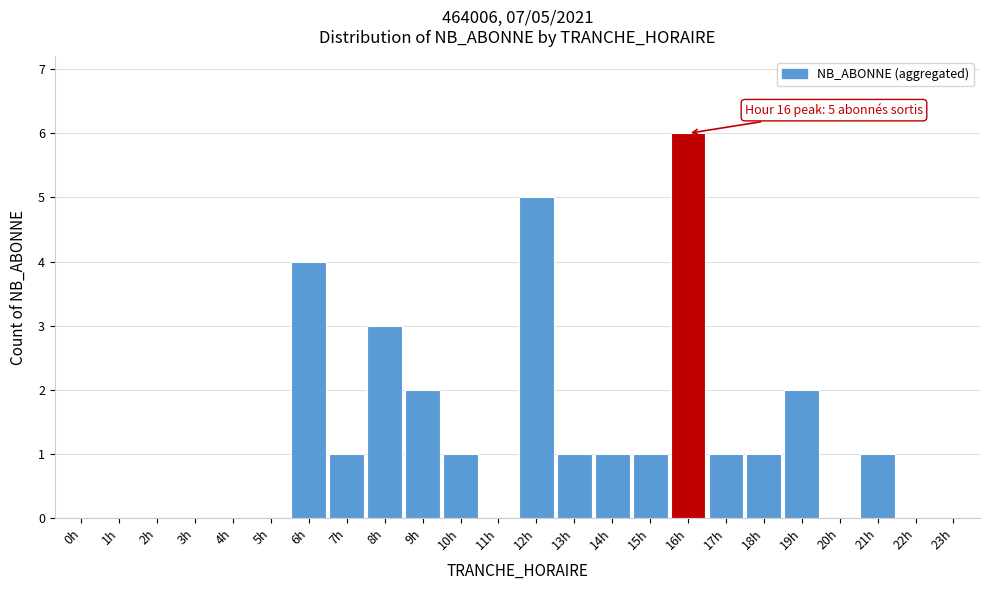

Reading right to left, transcribe all the data shown in this chart.

23h=0	22h=0	21h=1	20h=0	19h=2	18h=1	17h=1	16h=6	15h=1	14h=1	13h=1	12h=5	11h=0	10h=1	9h=2	8h=3	7h=1	6h=4	5h=0	4h=0	3h=0	2h=0	1h=0	0h=0